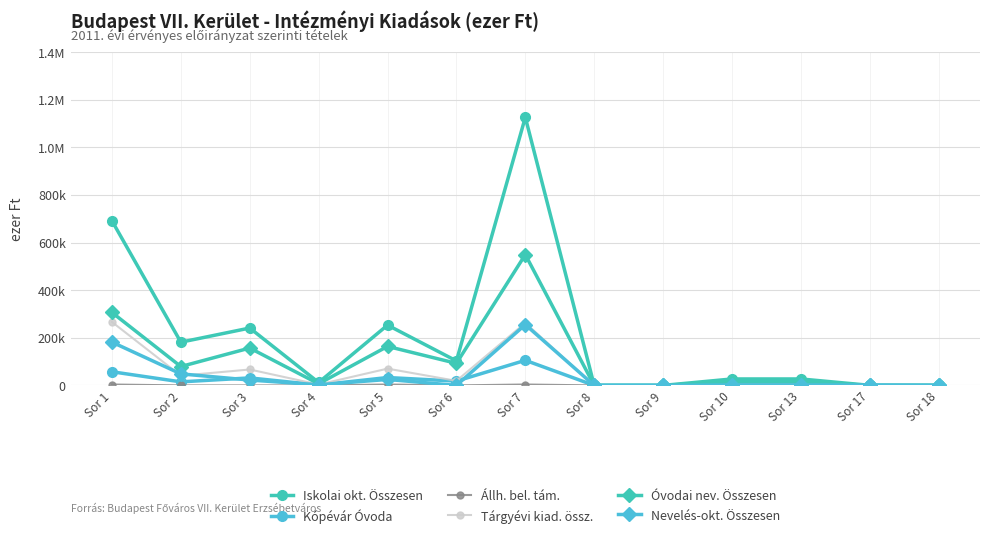

Is it true that Tárgyévi kiad. össz. equals 66909 at Sor 3?

True